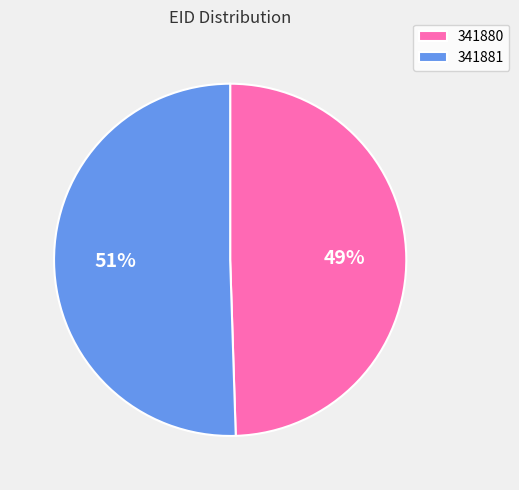

Combined, do 341881 and 341880 account for over 50%?

Yes